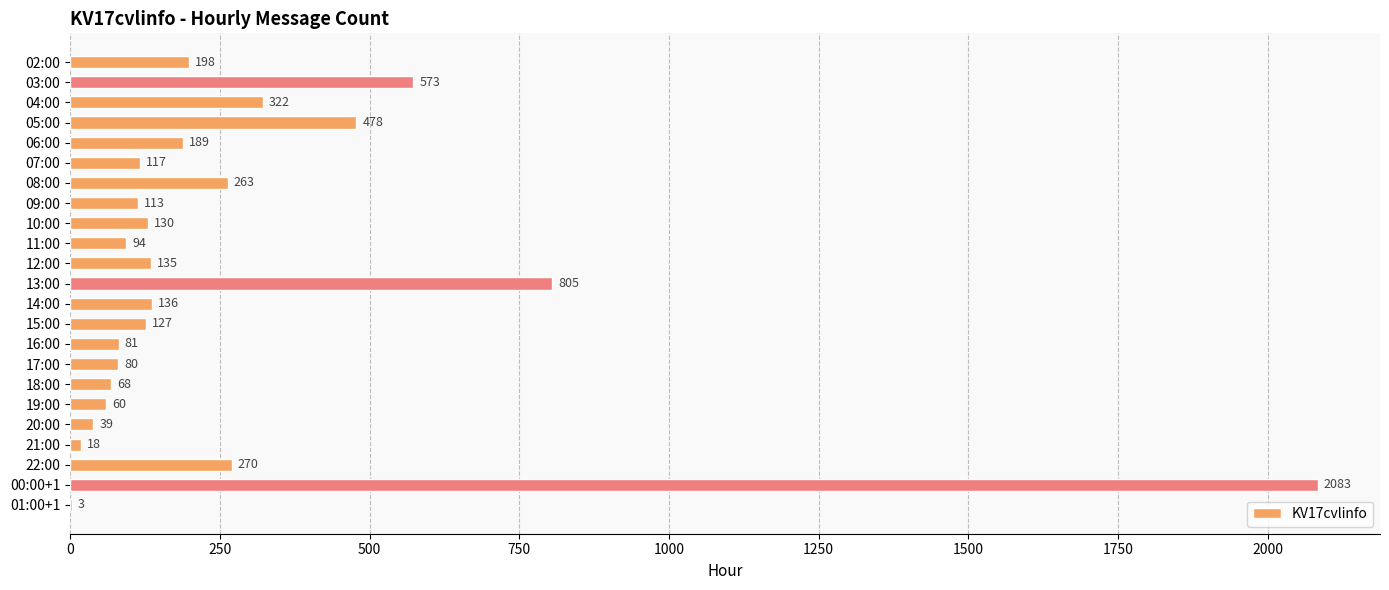

The chart shows a value of 130 at 10:00. True or false?

True